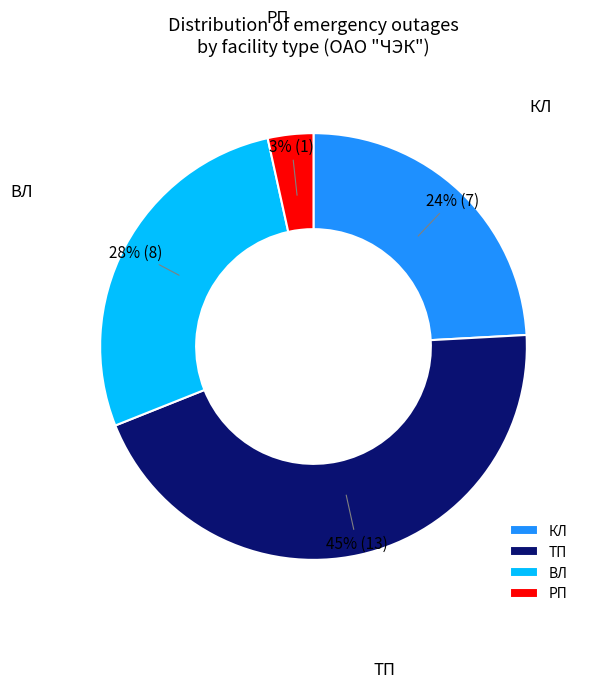

What is the largest slice in the pie chart?

ТП